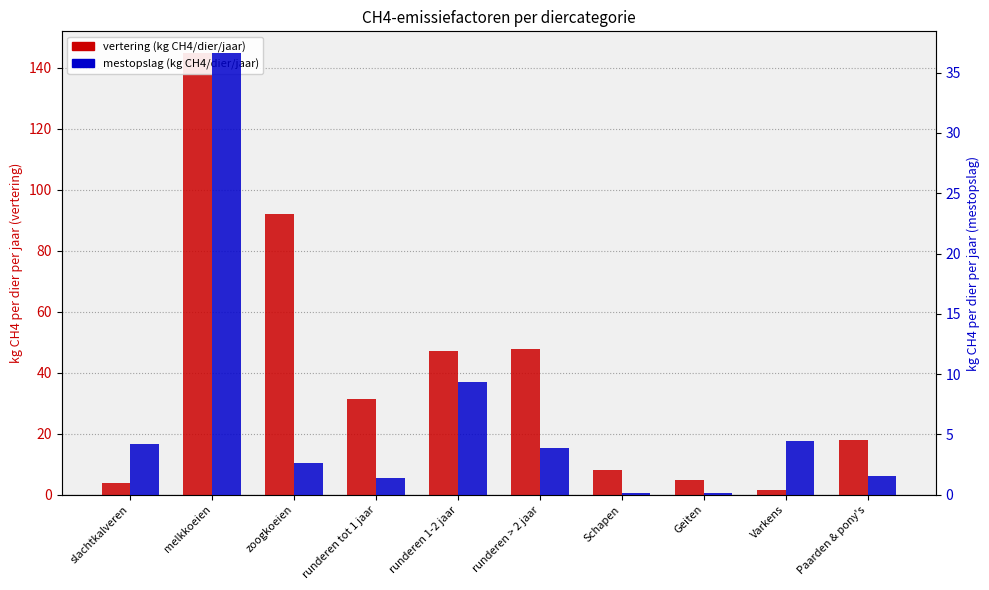

Between runderen 1-2 jaar and Paarden & pony's, which series saw the biggest shift?

vertering (kg CH4/dier/jaar)